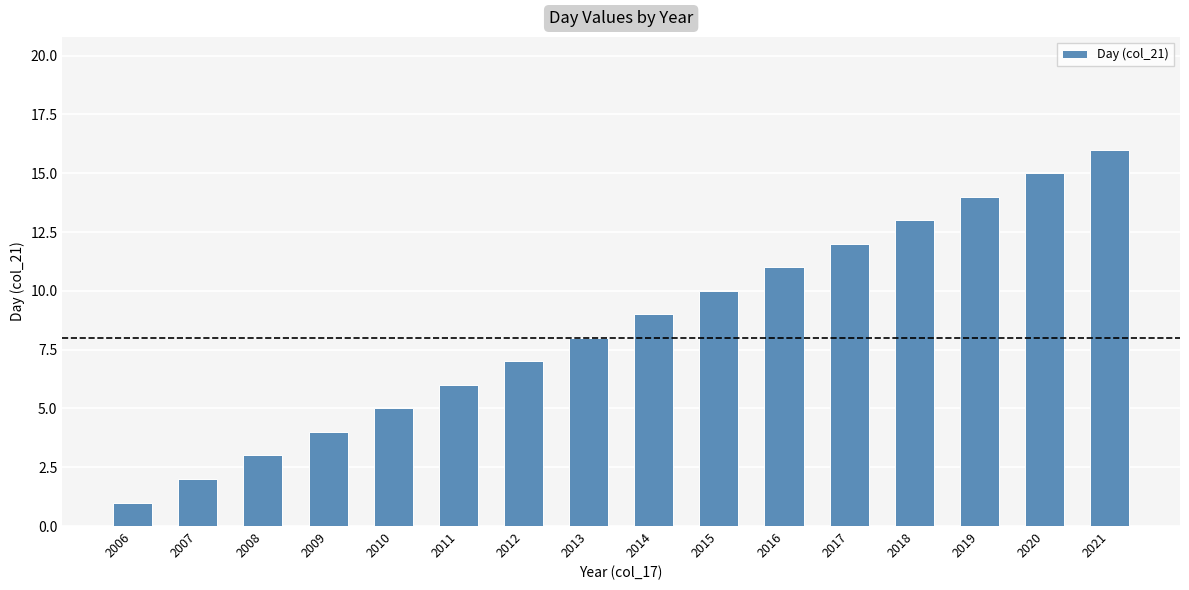

List the labels in order of value, largest first.

2021, 2020, 2019, 2018, 2017, 2016, 2015, 2014, 2013, 2012, 2011, 2010, 2009, 2008, 2007, 2006